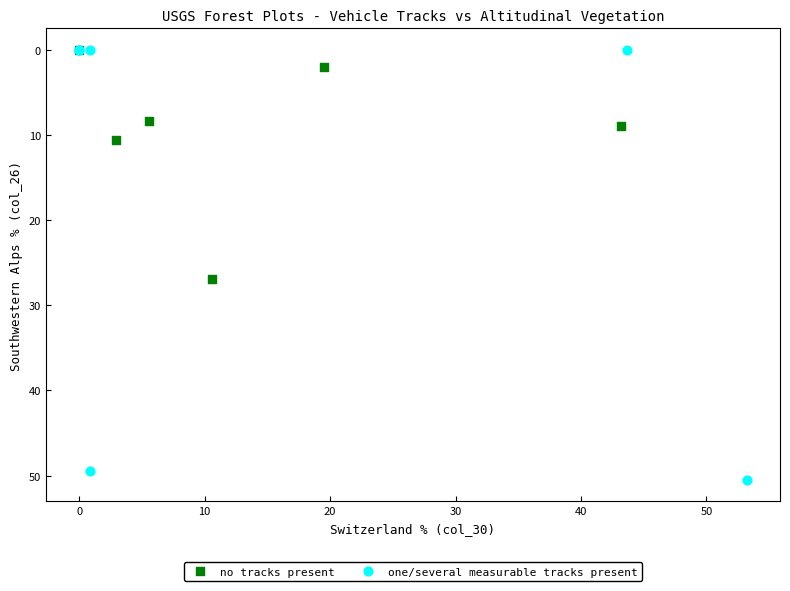

Which series has the widest spread of Y values?

one/several measurable tracks present